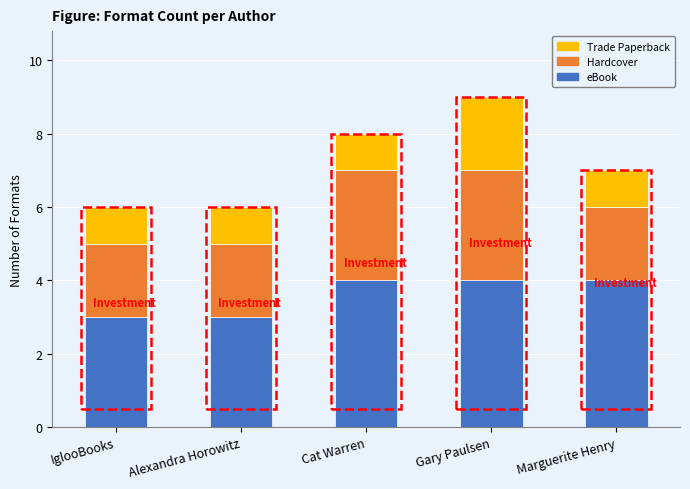

Reading right to left, what are the values for eBook?

Marguerite Henry=4	Gary Paulsen=4	Cat Warren=4	Alexandra Horowitz=3	IglooBooks=3